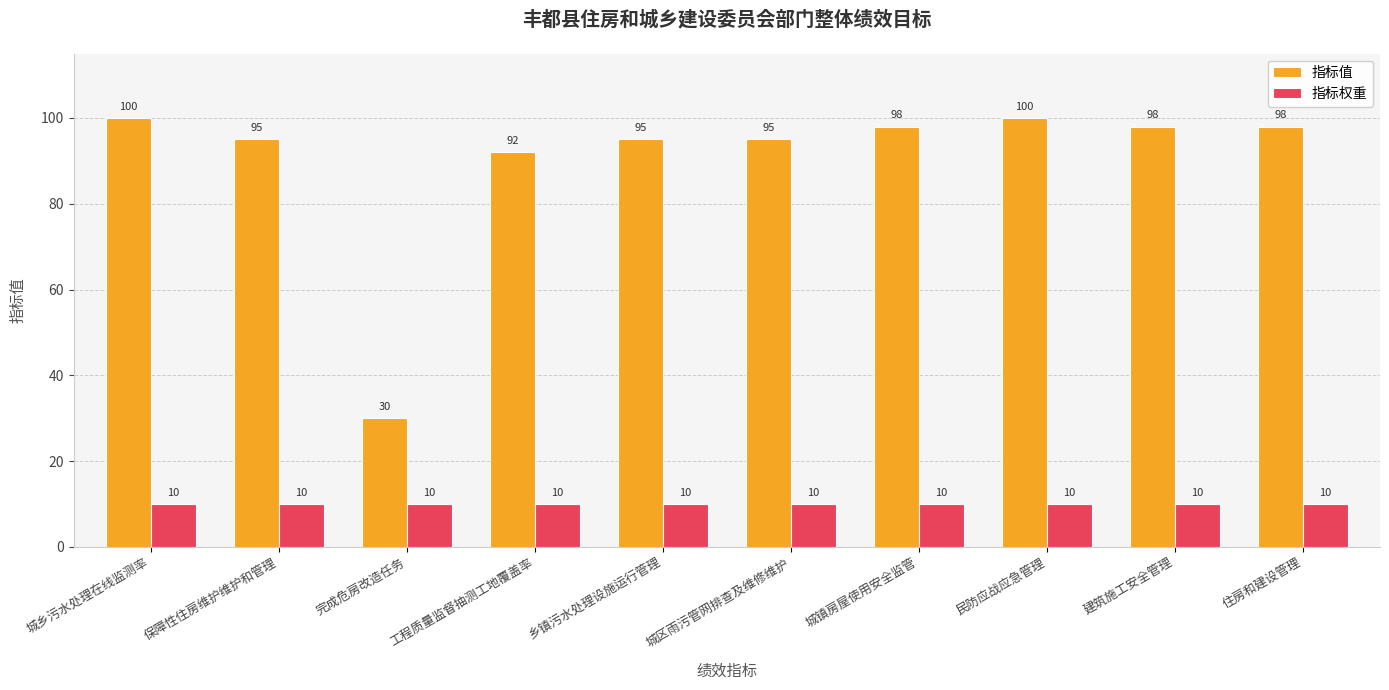

The value of 指标值 at 城区雨污管网排查及维修维护 is 163. True or false?

False